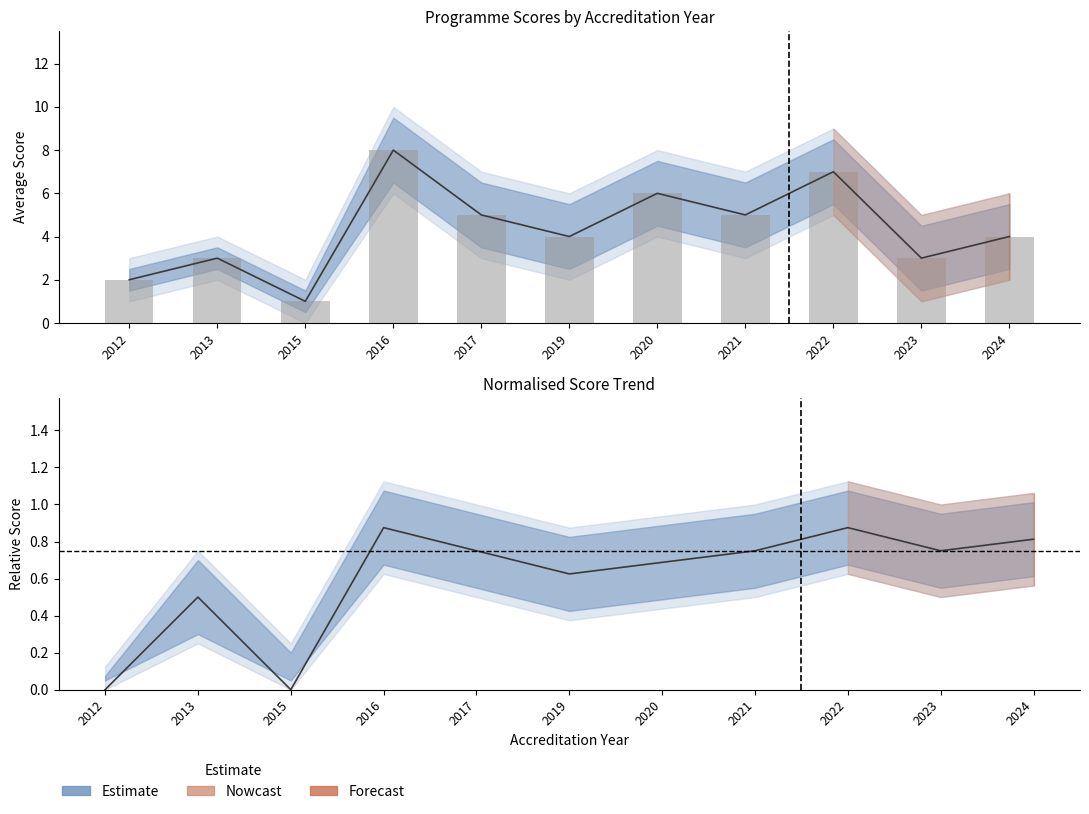

The value of mean_score at 2013 is 0.5. True or false?

True